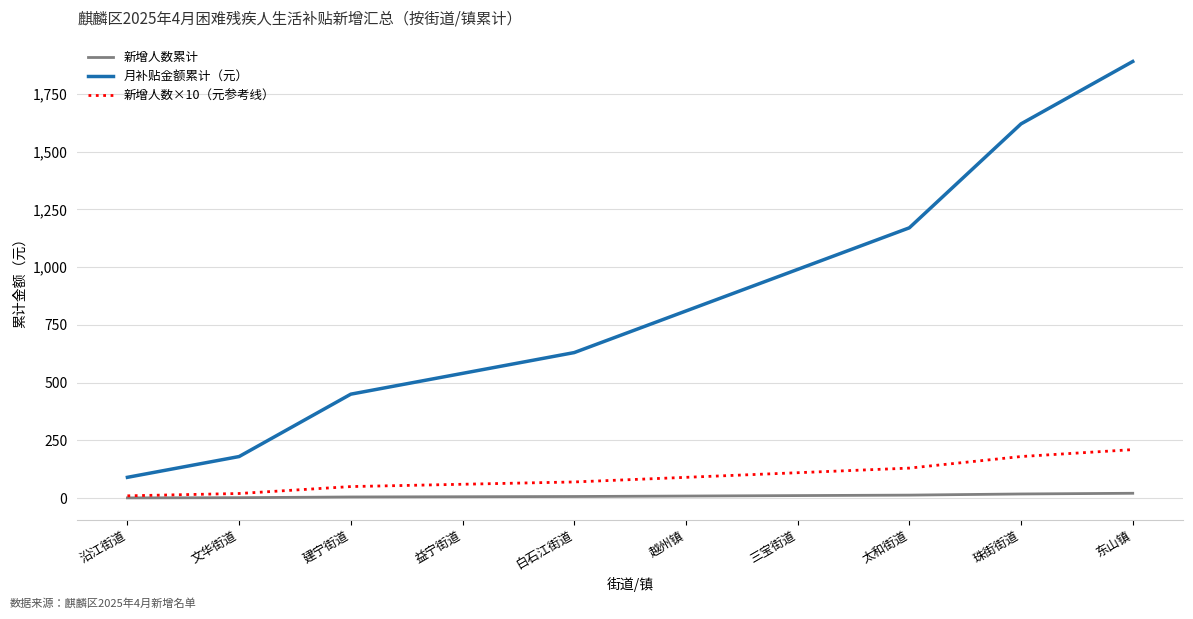

Between 越州镇 and 三宝街道, which series saw the biggest shift?

月补贴金额累计（元）